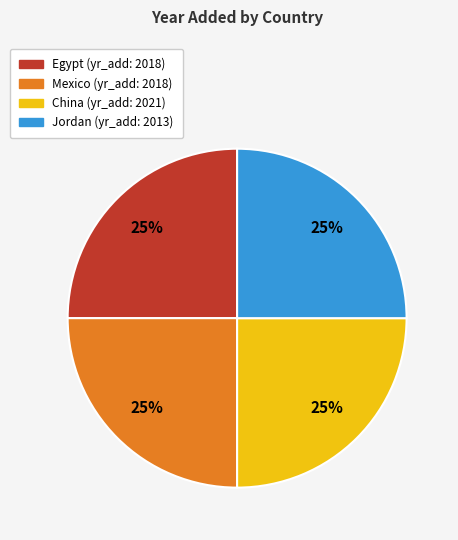

Is there a majority slice in this chart?

No